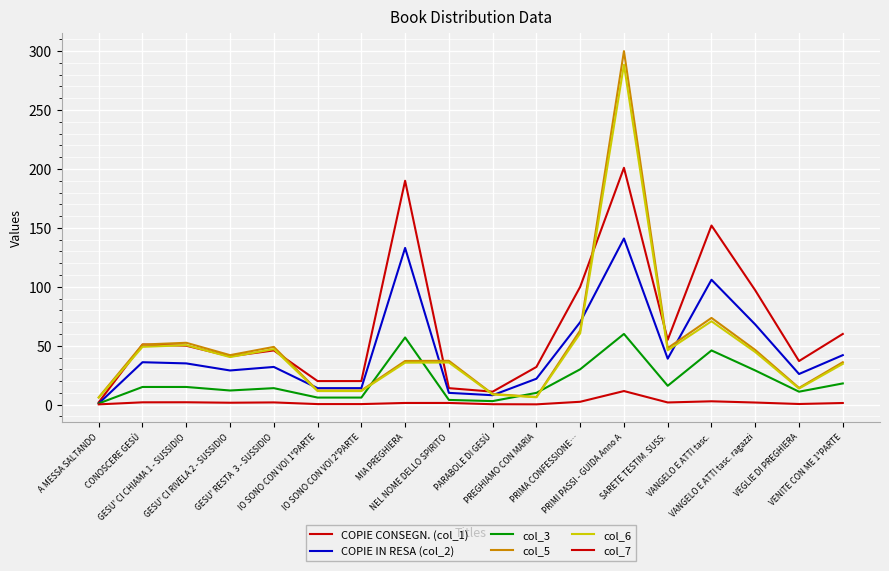

Reading left to right, transcribe all the data shown in this chart.

COPIE CONSEGN. (col_1): 2.0	51.0	50.0	41.0	46.0	20.0	20.0	190.0	14.0	11.0	32.0	100.0	201.0	55.0	152.0	97.0	37.0	60.0
COPIE IN RESA (col_2): 1.0	36.0	35.0	29.0	32.0	14.0	14.0	133.0	10.0	8.0	22.0	70.0	141.0	39.0	106.0	68.0	26.0	42.0
col_3: 1.0	15.0	15.0	12.0	14.0	6.0	6.0	57.0	4.0	3.0	10.0	30.0	60.0	16.0	46.0	29.0	11.0	18.0
col_5: 6.2	51.0	52.5	42.0	49.0	12.0	12.0	37.0	37.2	9.0	6.5	63.0	300.0	48.0	73.6	46.4	14.2	36.0
col_6: 6.0	49.0	50.5	40.4	47.1	11.5	11.5	35.6	35.8	8.7	6.2	60.6	288.5	46.1	70.8	44.6	13.6	34.6
col_7: 0.2	2.0	2.0	1.6	1.9	0.5	0.5	1.4	1.4	0.3	0.2	2.4	11.5	1.9	2.8	1.8	0.6	1.4